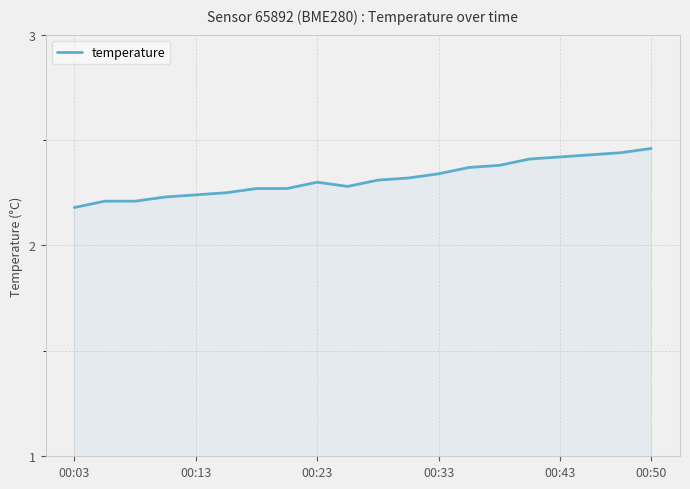

What is the difference between the maximum and minimum values?

0.3